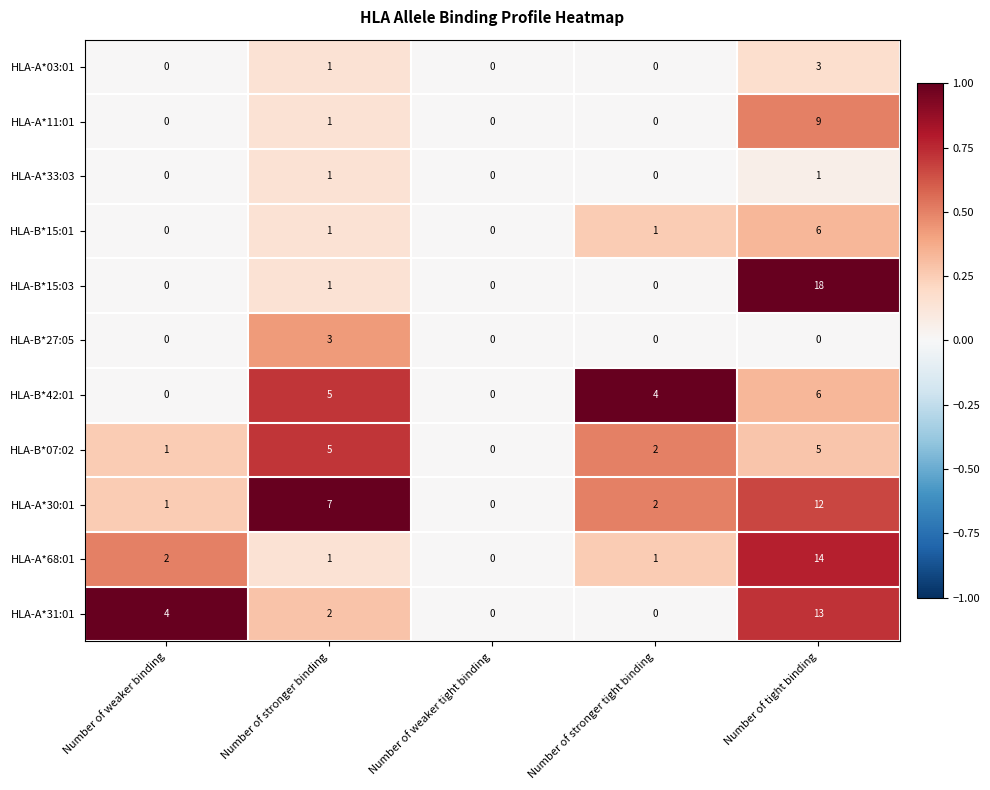

What is the difference between the maximum and minimum values in the HLA-B*07:02 series?

5